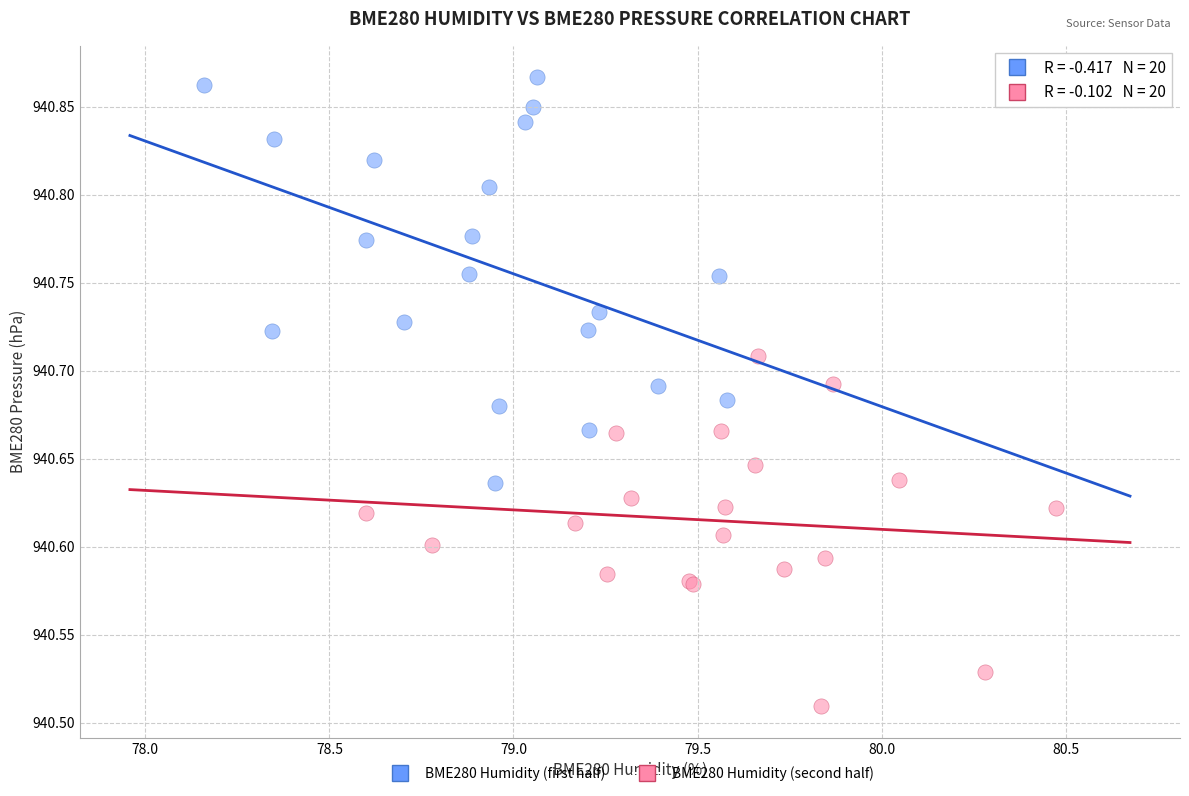

Which series contains the lowest Y value?

BME280 Humidity (second half)